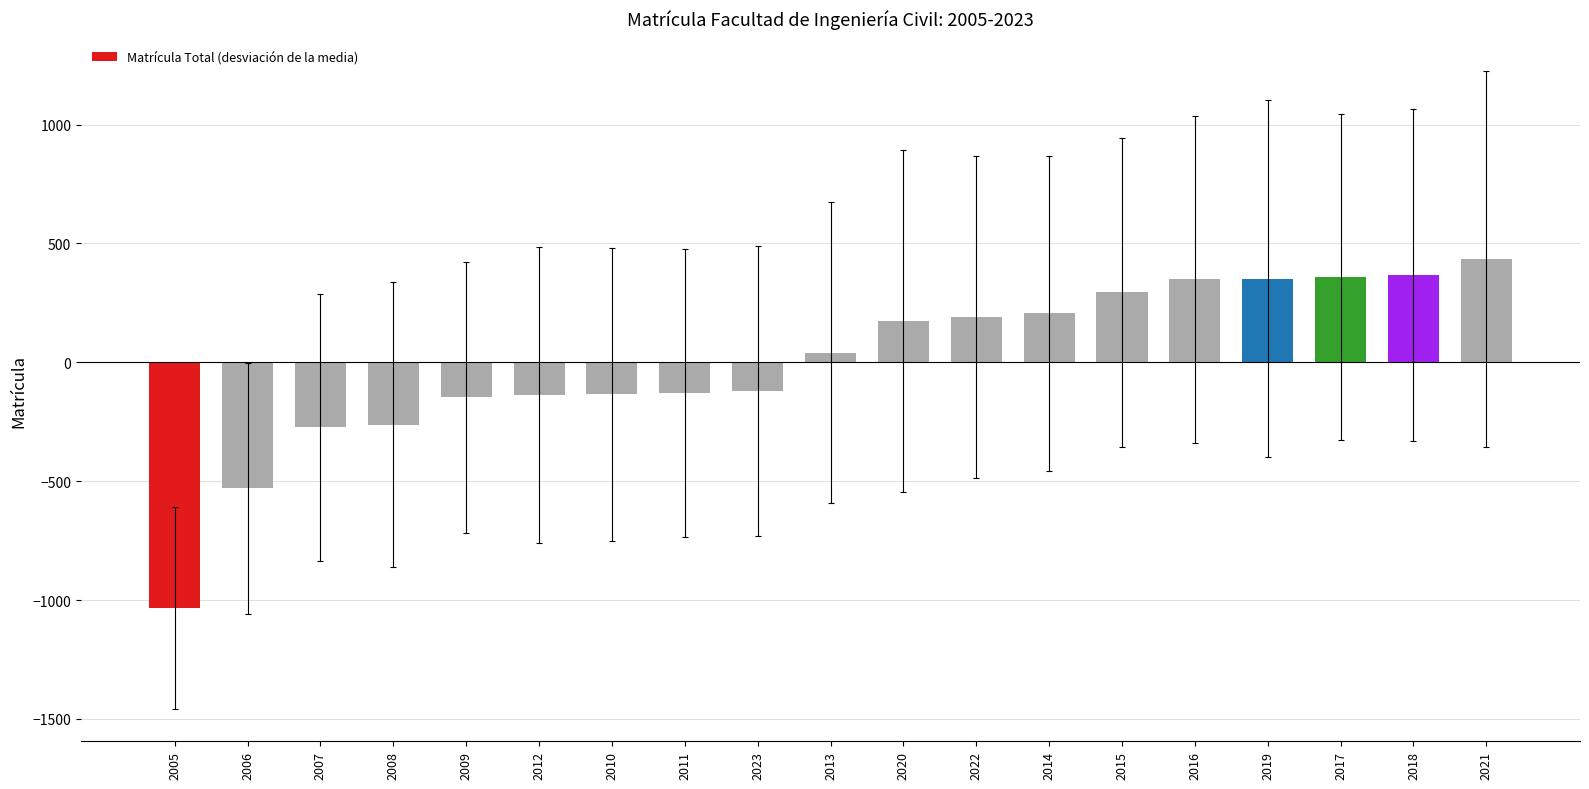

Which category has the highest value across all series?

2021